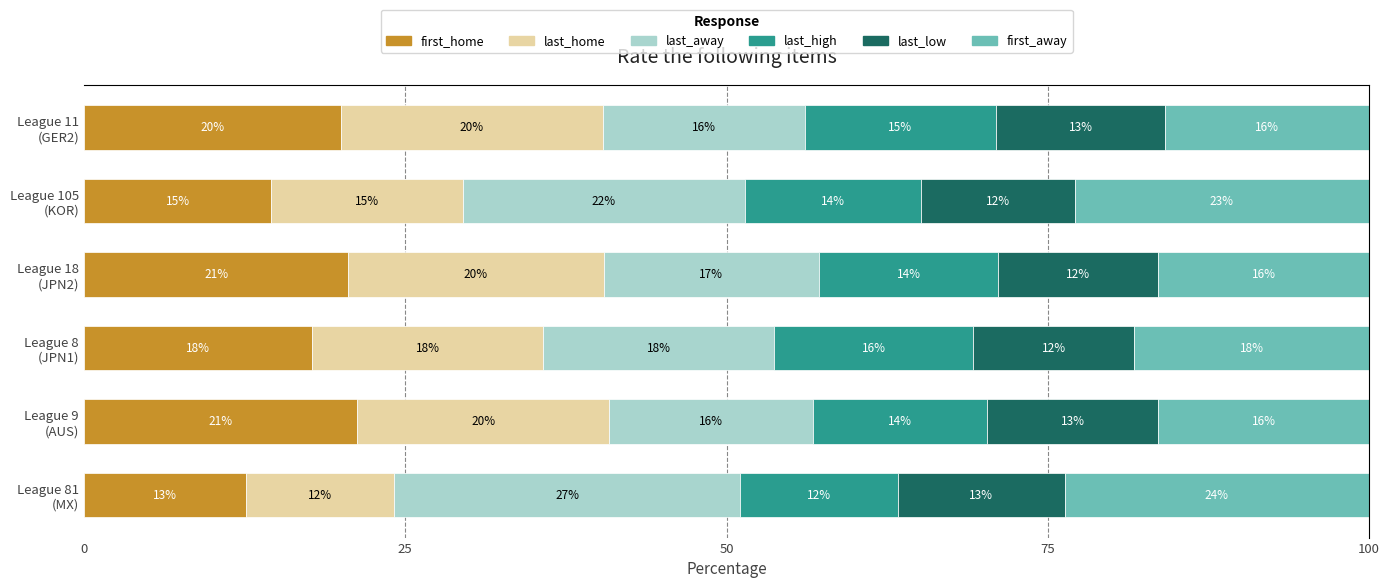

What is the difference between the second highest and second lowest values in the first_home series?

6.0